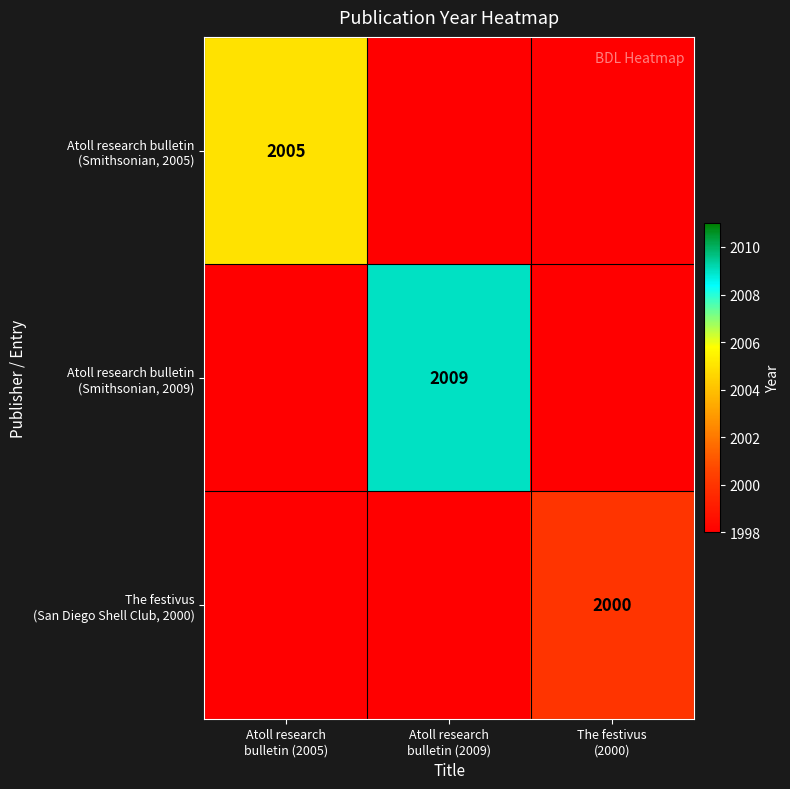

At how many categories does at least one series exceed 2003?

2